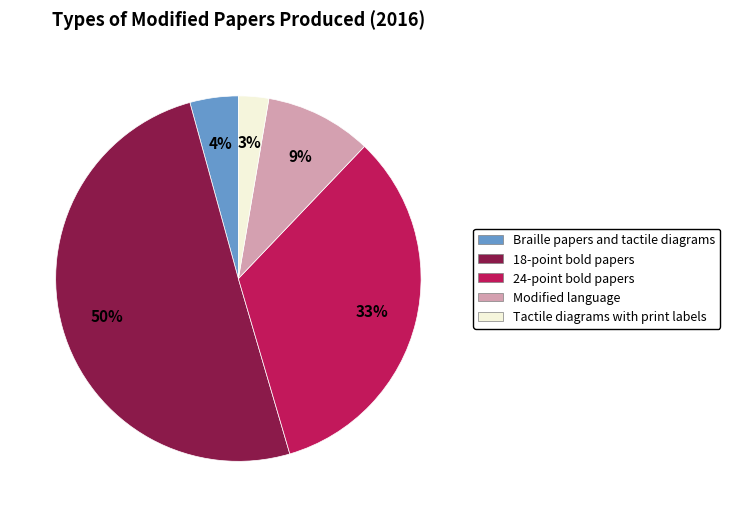

How many slices are in this pie chart?

5